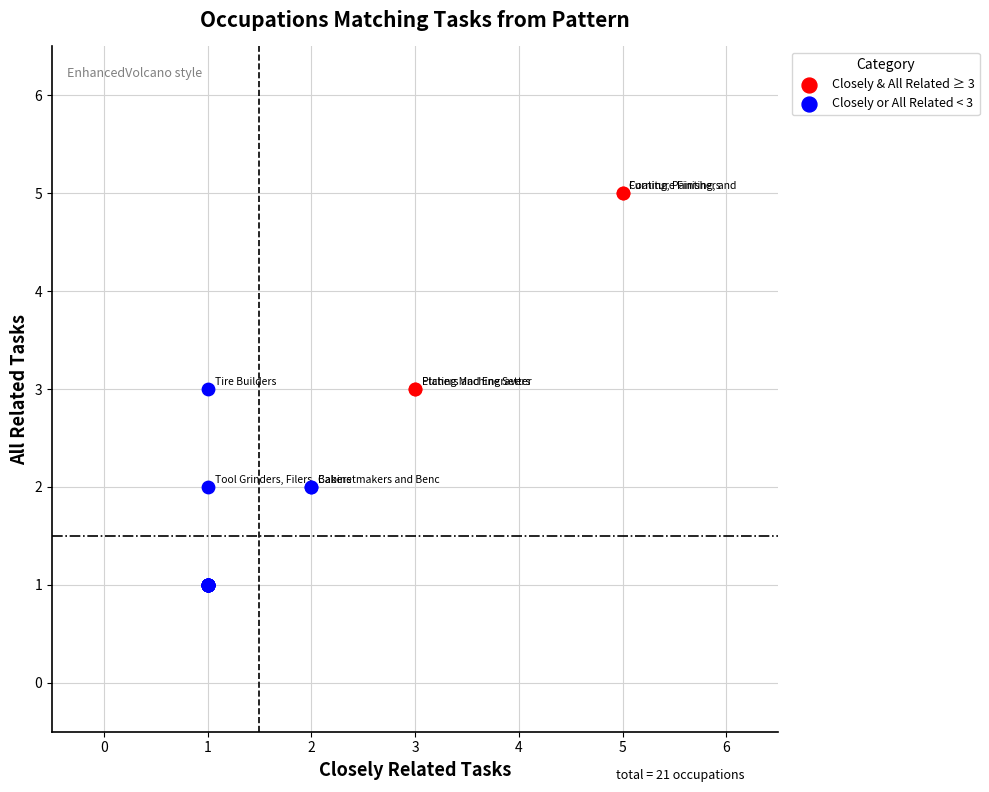

Which series reaches the minimum Y coordinate?

Closely or All Related < 3